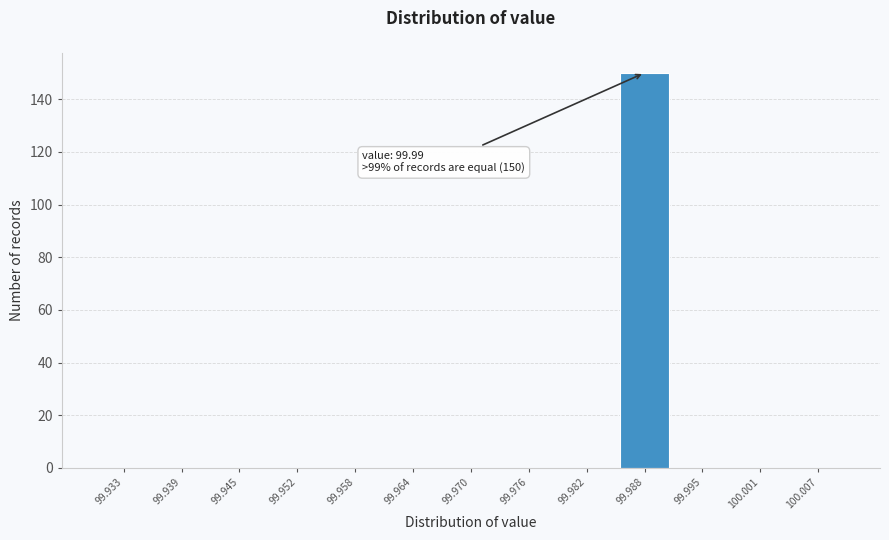

Over which range of the x-axis is the bar tallest?

99.985 to 99.992